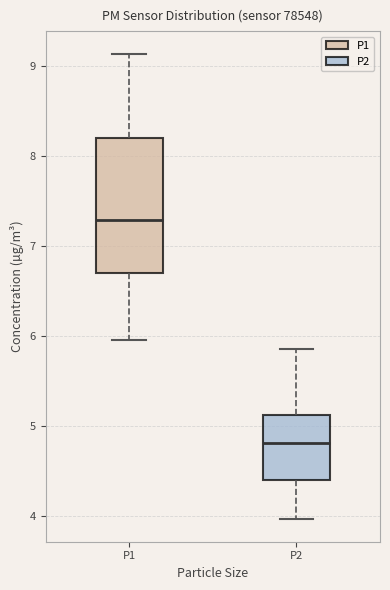

Comparing the boxes themselves (not the whiskers), which one is the tallest?

P1